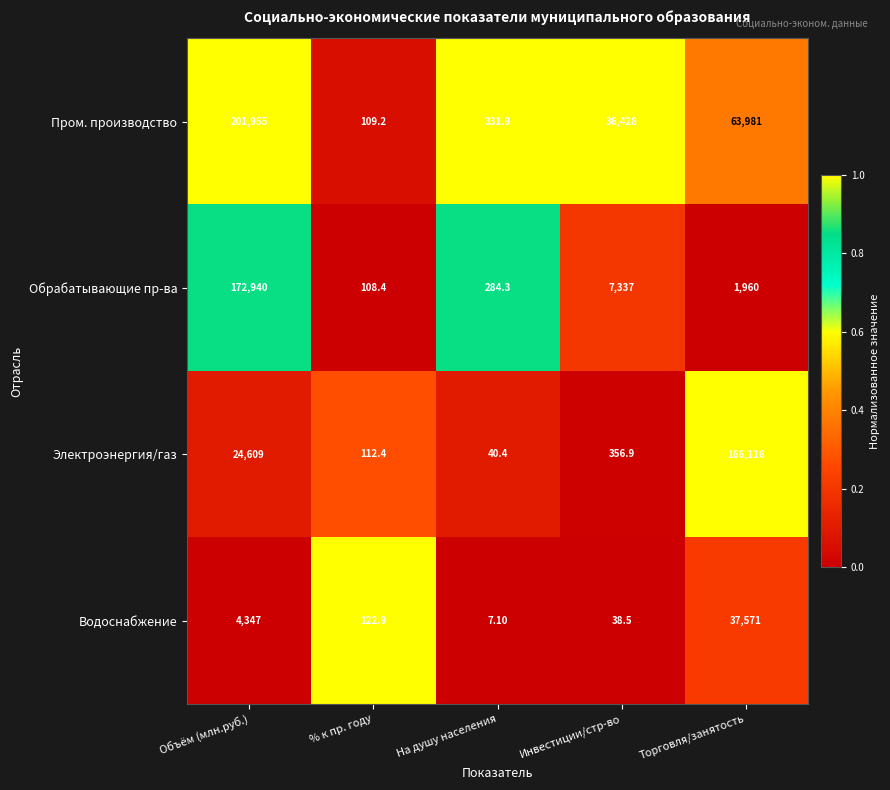

What is the sum of all Пром. производство values?

302805.1